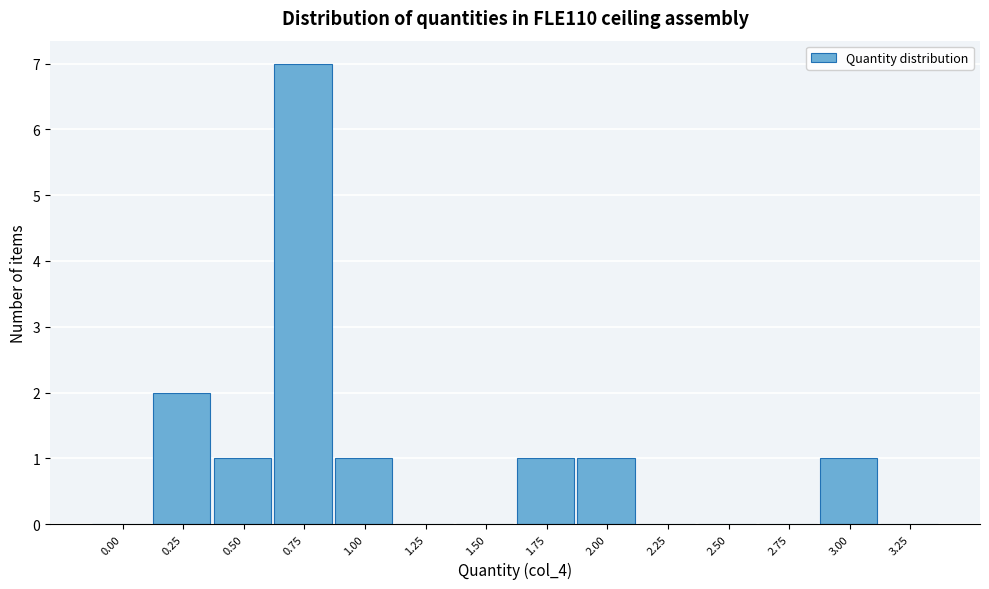

True or false: the data shows 0 at 3.25.

True